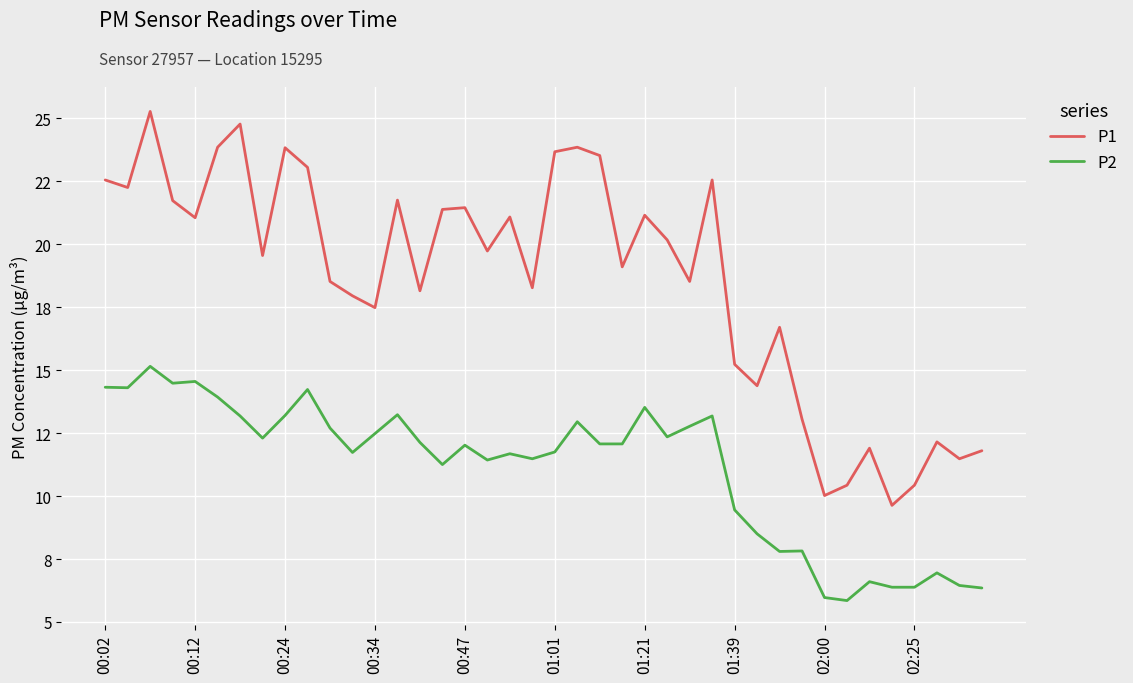

How many interior local valleys does the P1 series have?

13